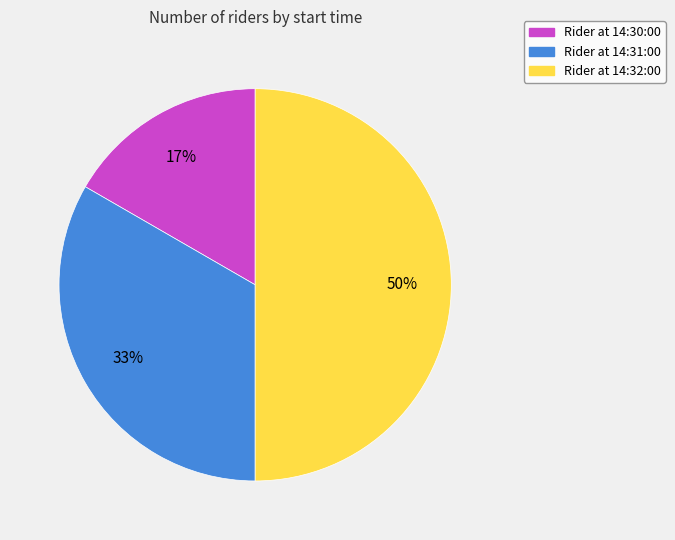

Between Rider at 14:30:00 and Rider at 14:31:00, which is larger?

Rider at 14:31:00